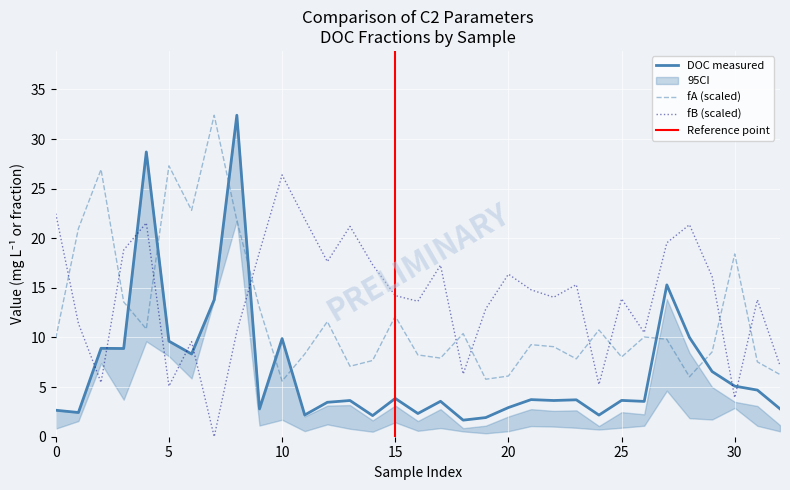

At Barlam Beck 3, list the series in order from largest to smallest.

fB, fA, DOC measured